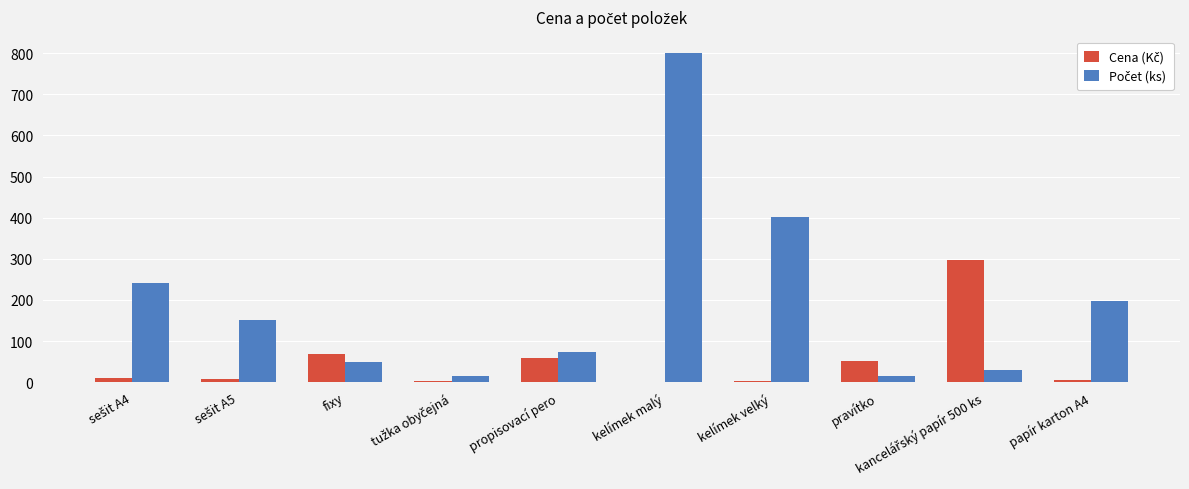

Which has a higher value, kelímek malý or kelímek velký?

kelímek velký